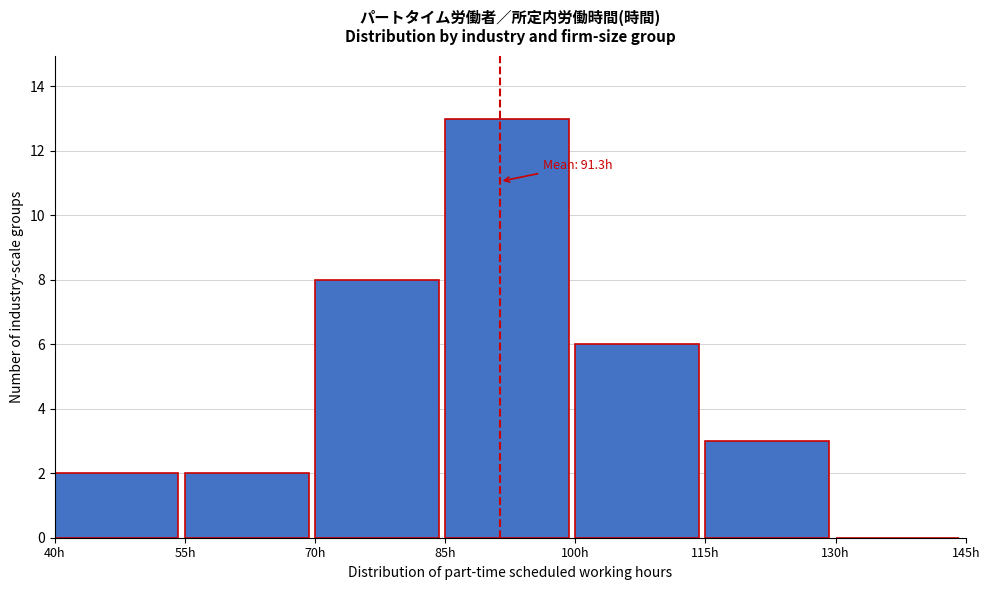

Over which range of the x-axis is the bar tallest?

85 to 100